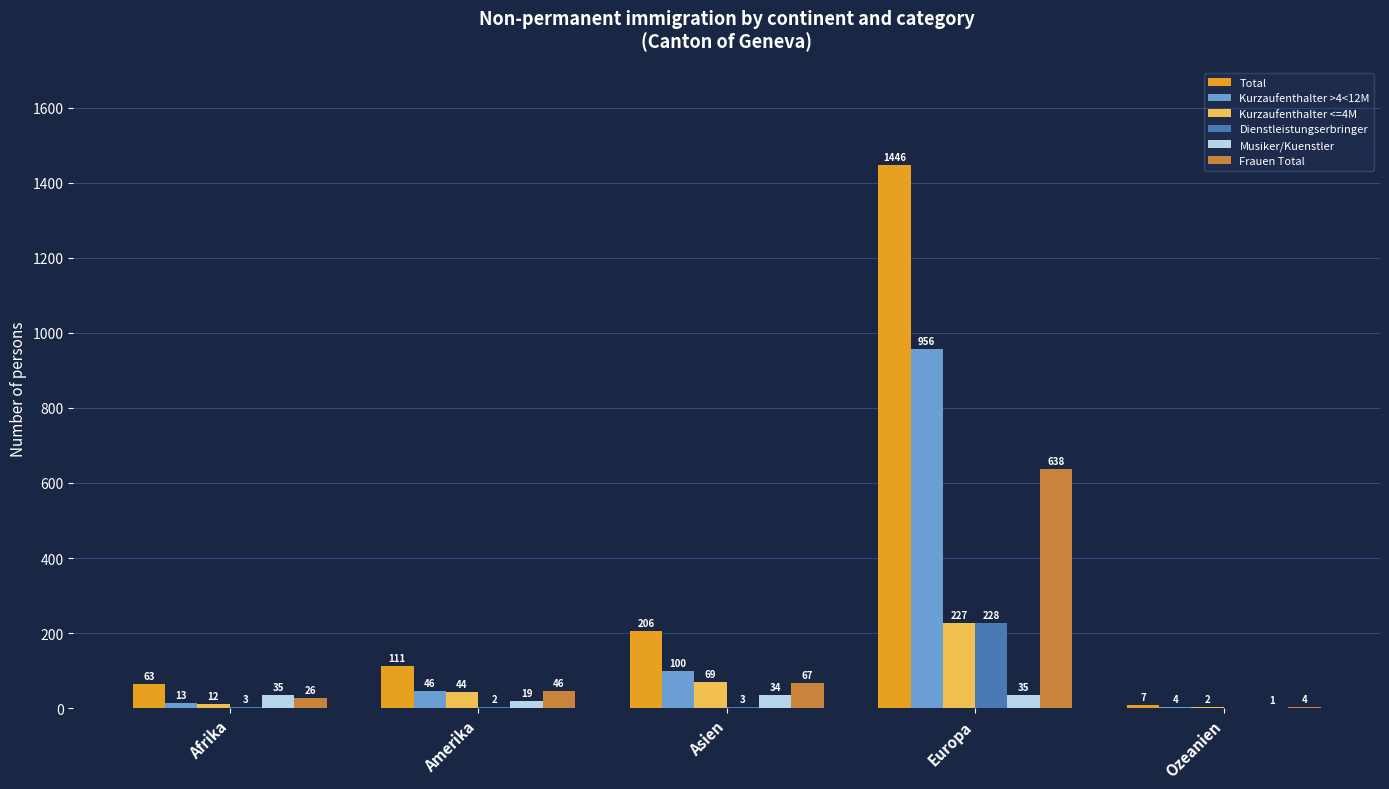

Where is Kurzaufenthalter >4<12M nearest to the value 480?

Asien